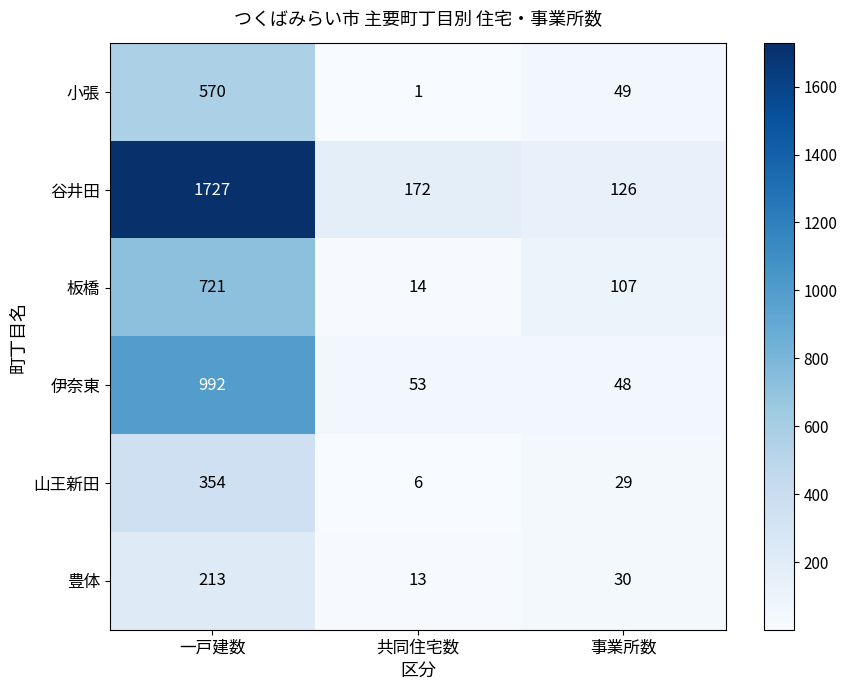

List the series in order of their peak value, lowest first.

豊体, 山王新田, 小張, 板橋, 伊奈東, 谷井田